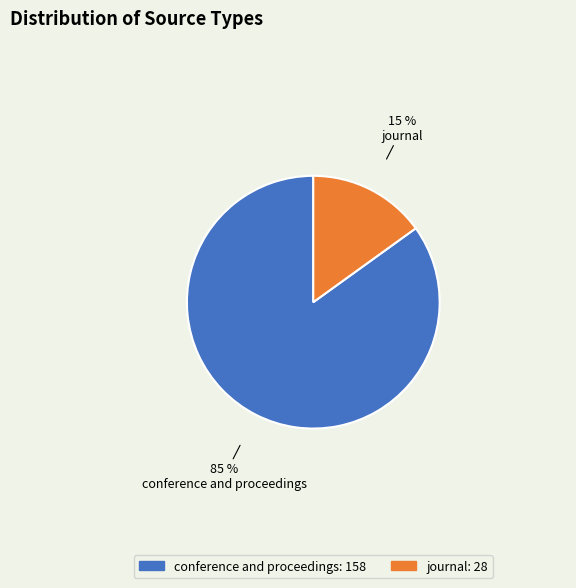

Does conference and proceedings represent more than half of the total?

Yes